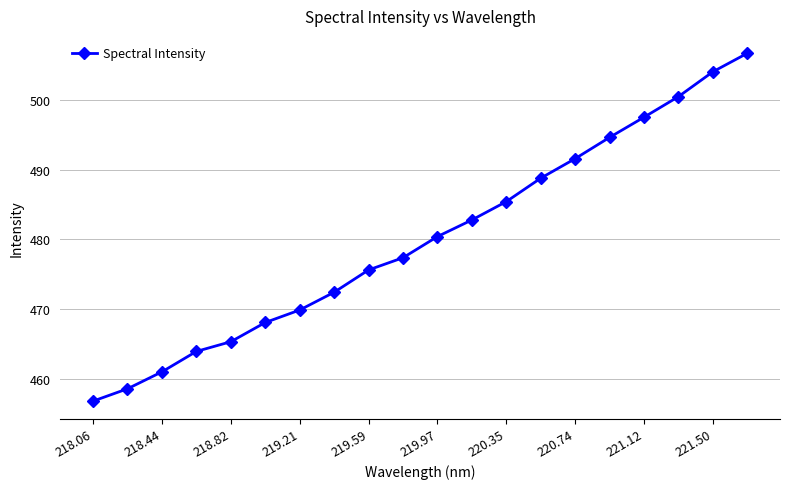

What is the value of the 6th point from the left?

468.1